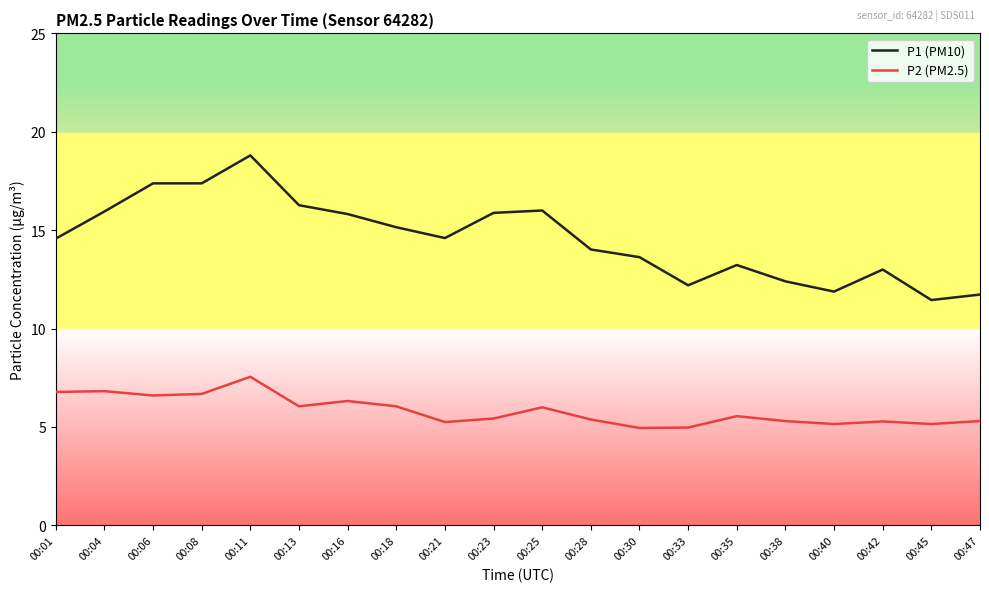

At which label does P2 (PM2.5) reach its peak?

00:11